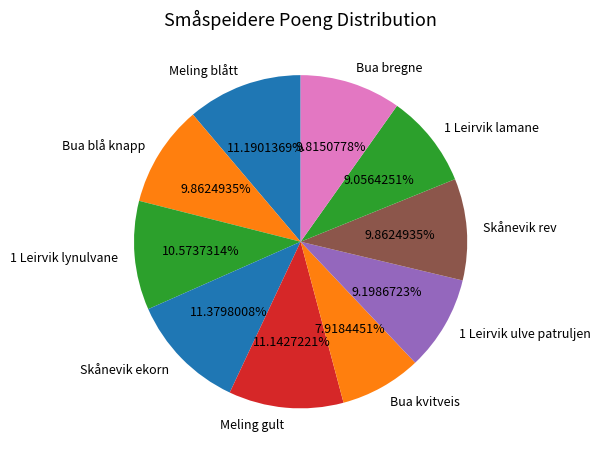

How many slices are in this pie chart?

10